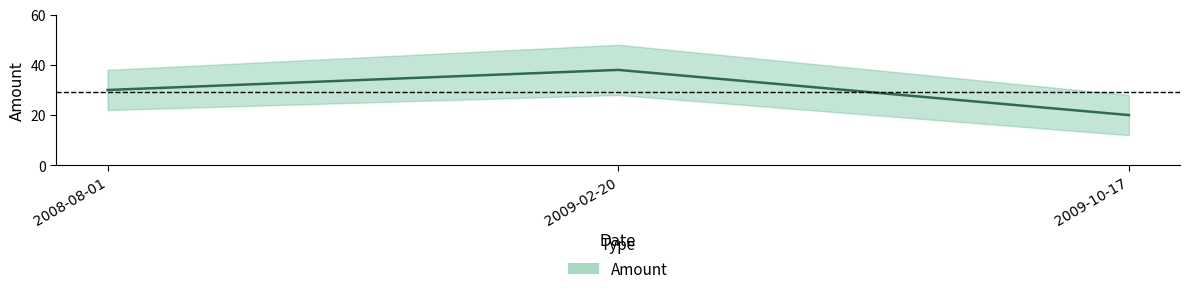

How many lines are shown in the chart?

1